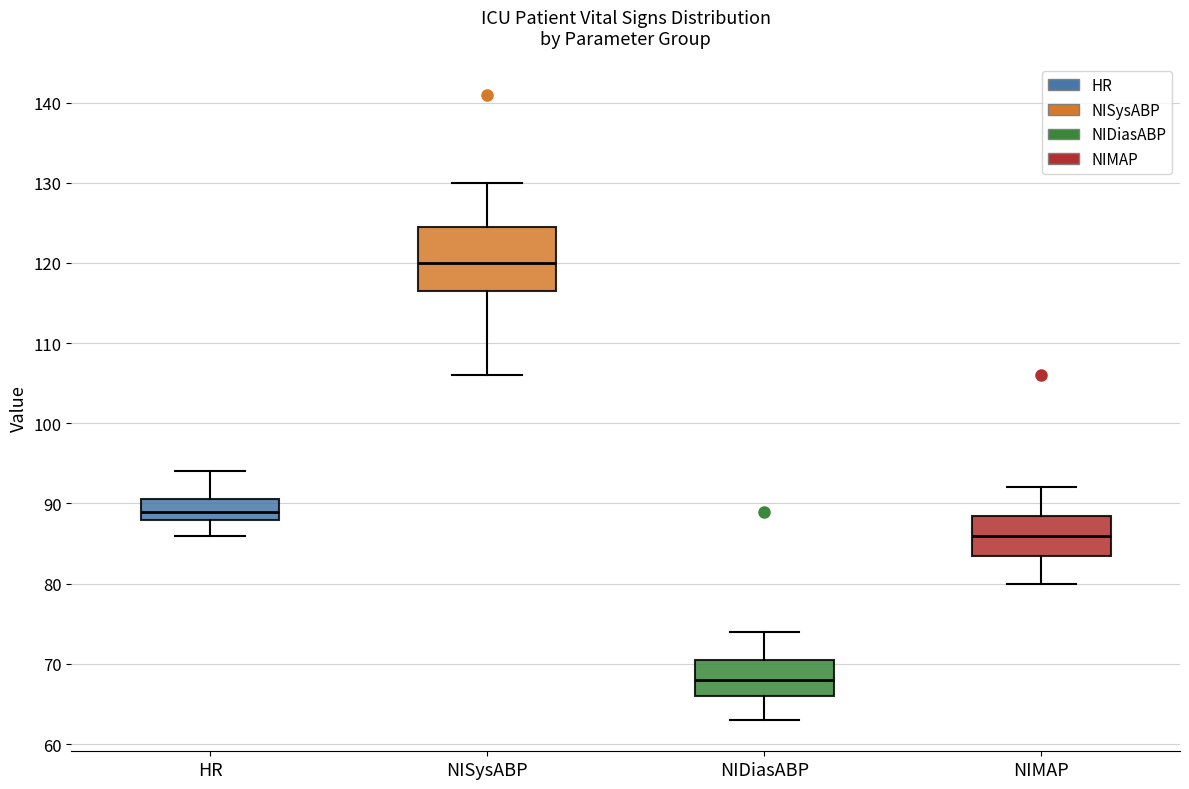

Reading left to right, read every box against the y-axis: the position of its median line, the range the box covers, and the ends of its whiskers. The values are not printed on the chart, so give them approximately, as read against the axis.

HR: median 89, box 88 to 91, whiskers 86 to 94
NISysABP: median 120, box 117 to 125, whiskers 106 to 130
NIDiasABP: median 68, box 66 to 71, whiskers 63 to 74
NIMAP: median 86, box 84 to 89, whiskers 80 to 92